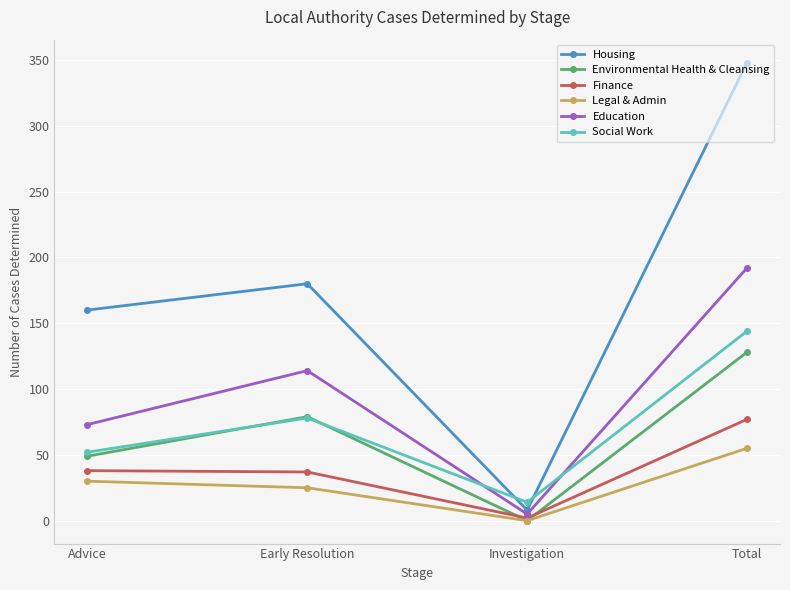

What is the difference between the second highest and minimum values in the Environmental Health & Cleansing series?

79